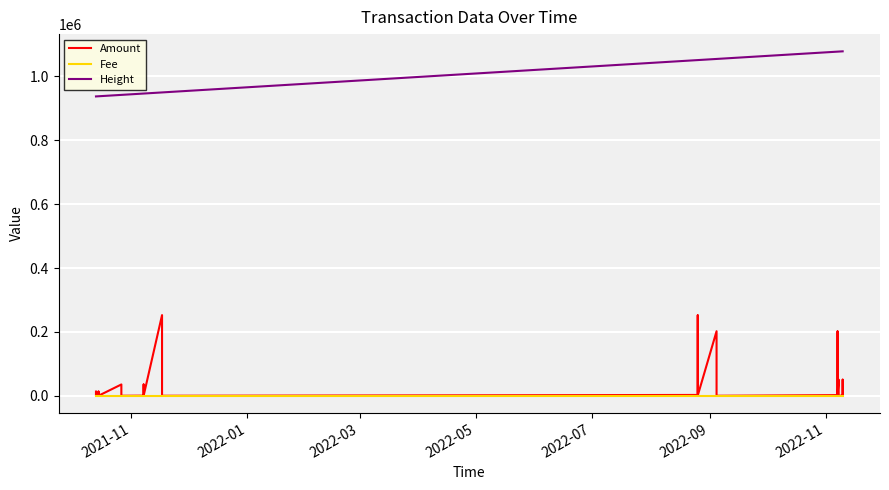

At which category does the chart reach its minimum across all series?

2022-01